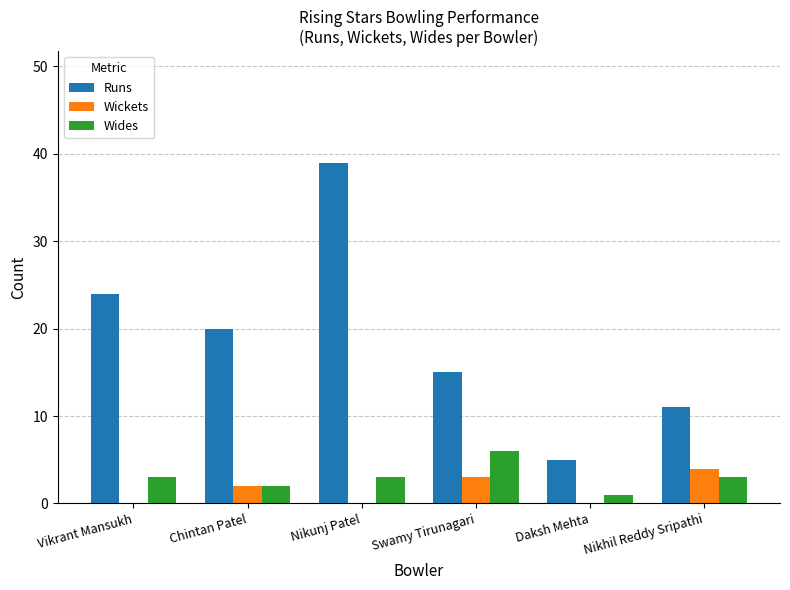

What is the total value across all series at Nikunj Patel?

42